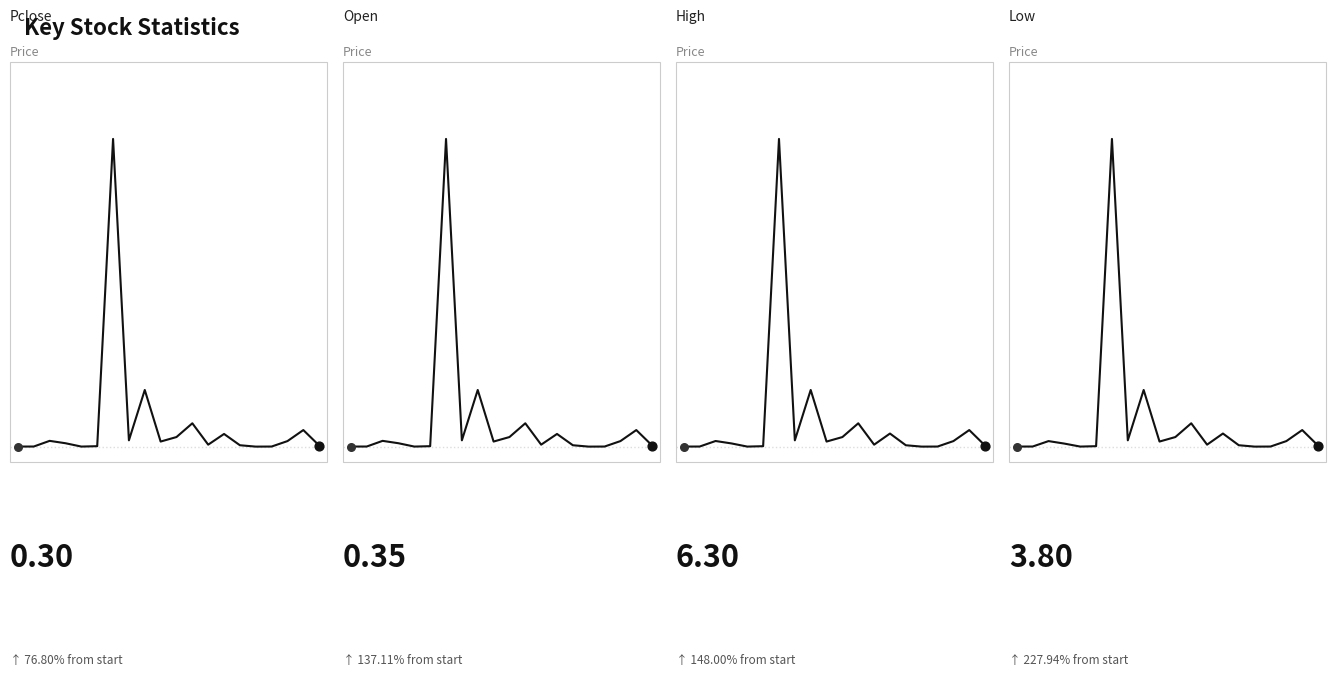

Which series reaches the maximum Y coordinate?

Pclose